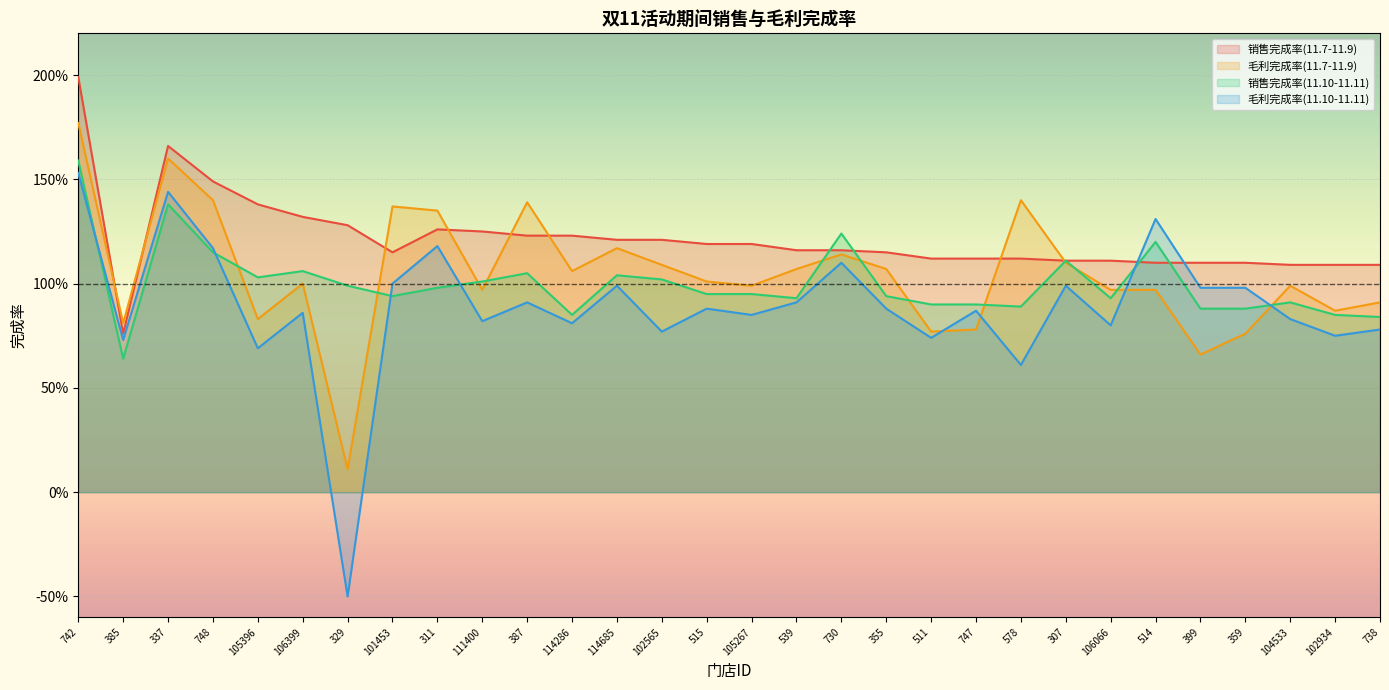

How many intersections are there between 毛利完成率(11.10-11.11) and 毛利完成率(11.7-11.9)?

4